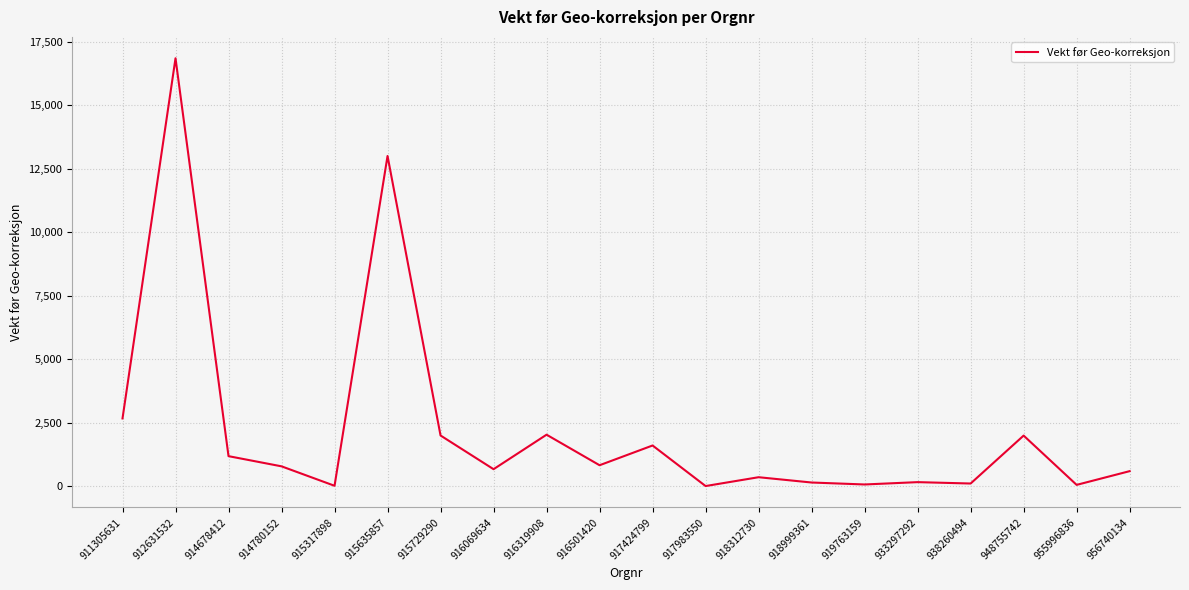

The chart shows a value of 1539.6 at 911305631. True or false?

False